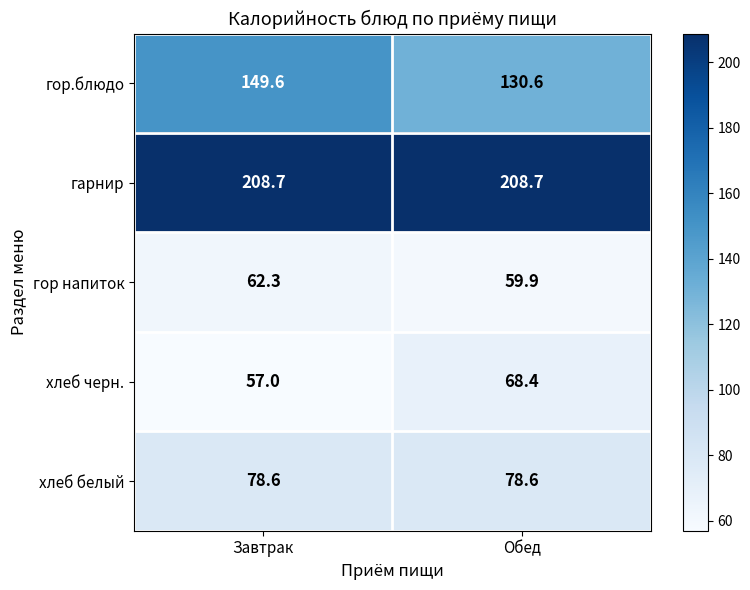

Is it true that гор.блюдо equals 130.6 at Обед?

True